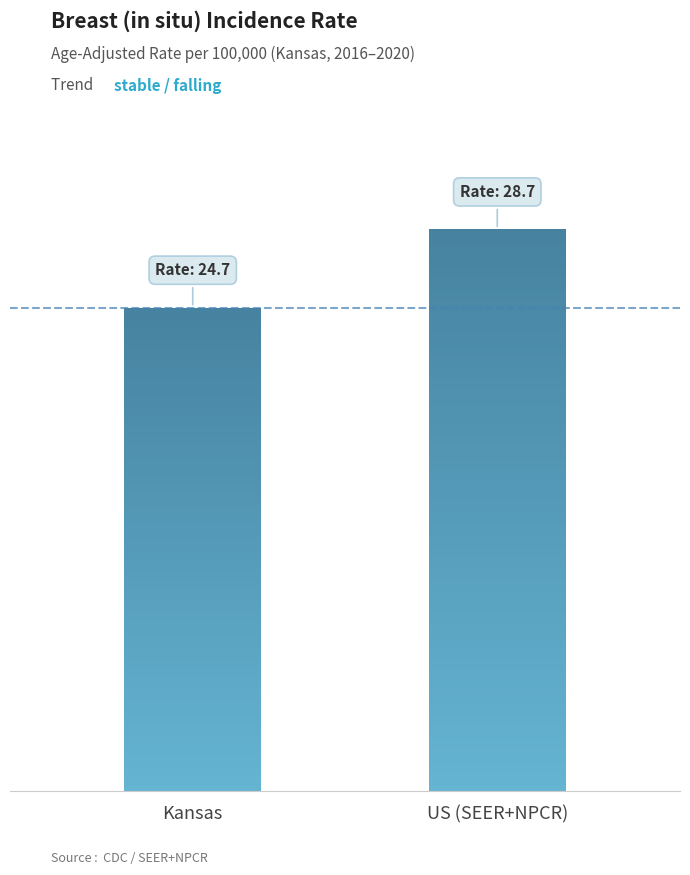

What is the average value?

26.7